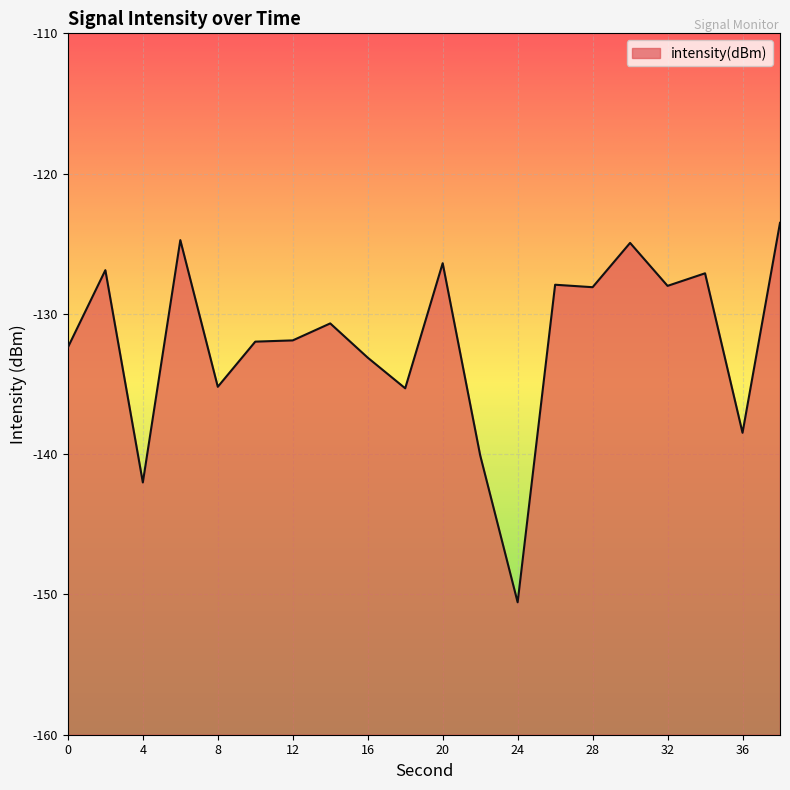

What is the value of the 1st point from the left?

-132.4